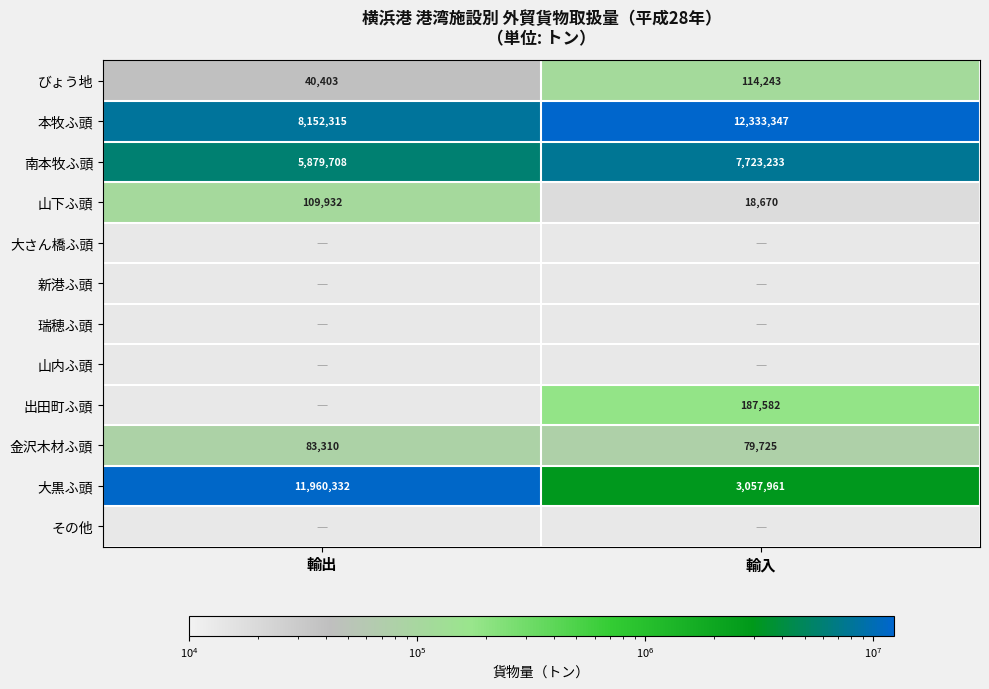

At which label does 大黒ふ頭 reach its peak?

輸出